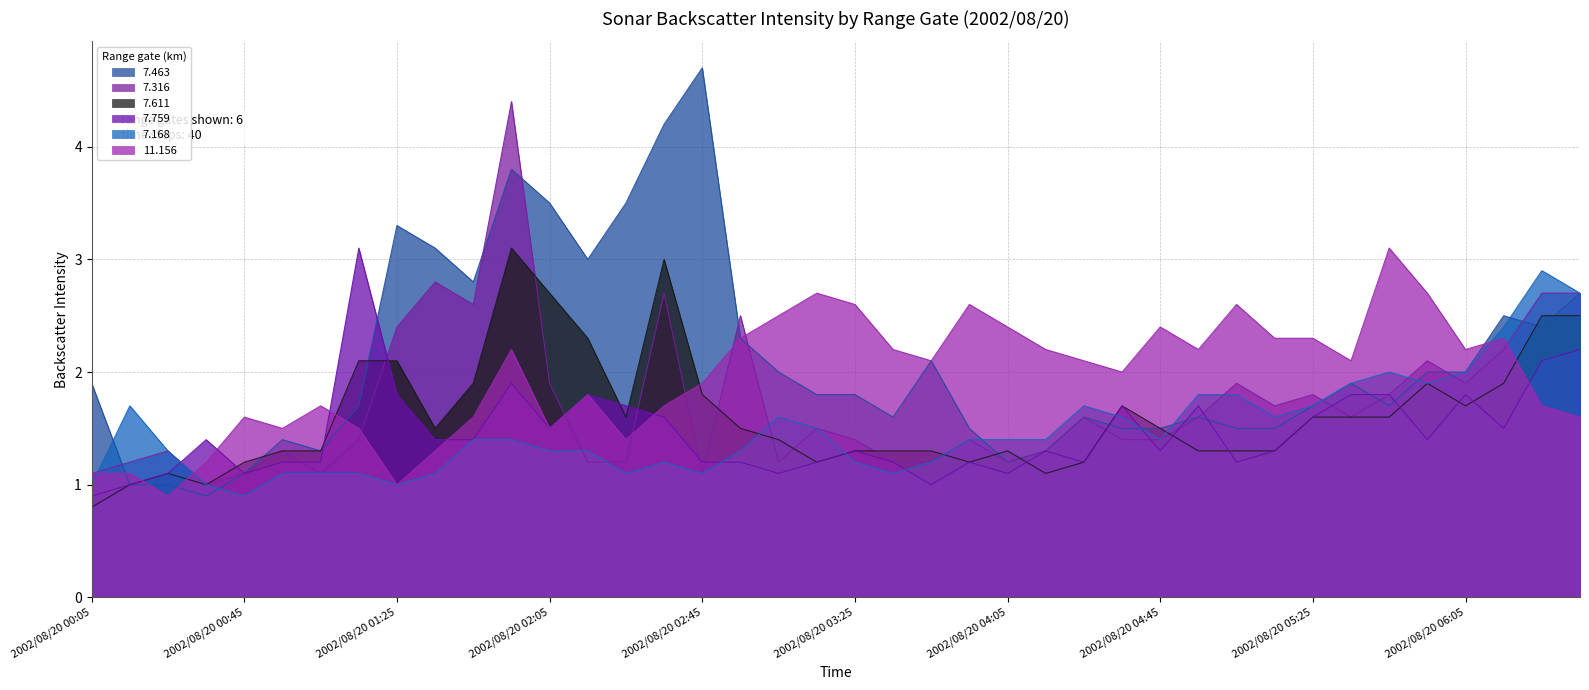

What is the label of the 7th point from the right?

2002/08/20 05:35